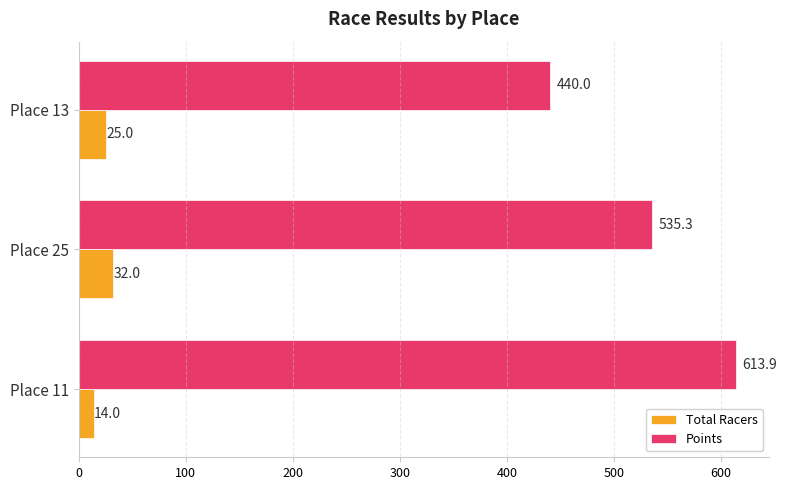

True or false: Total Racers has a value of 32.0 at Place 25.

True